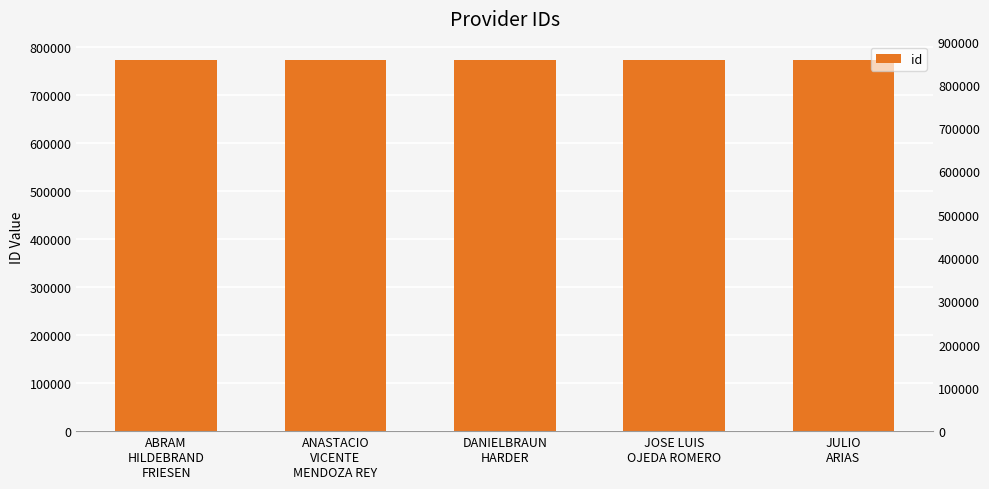

Rank the categories by value from highest to lowest.

ANASTACIO
VICENTE
MENDOZA REY, DANIELBRAUN
HARDER, ABRAM
HILDEBRAND
FRIESEN, JULIO
ARIAS, JOSE LUIS
OJEDA ROMERO